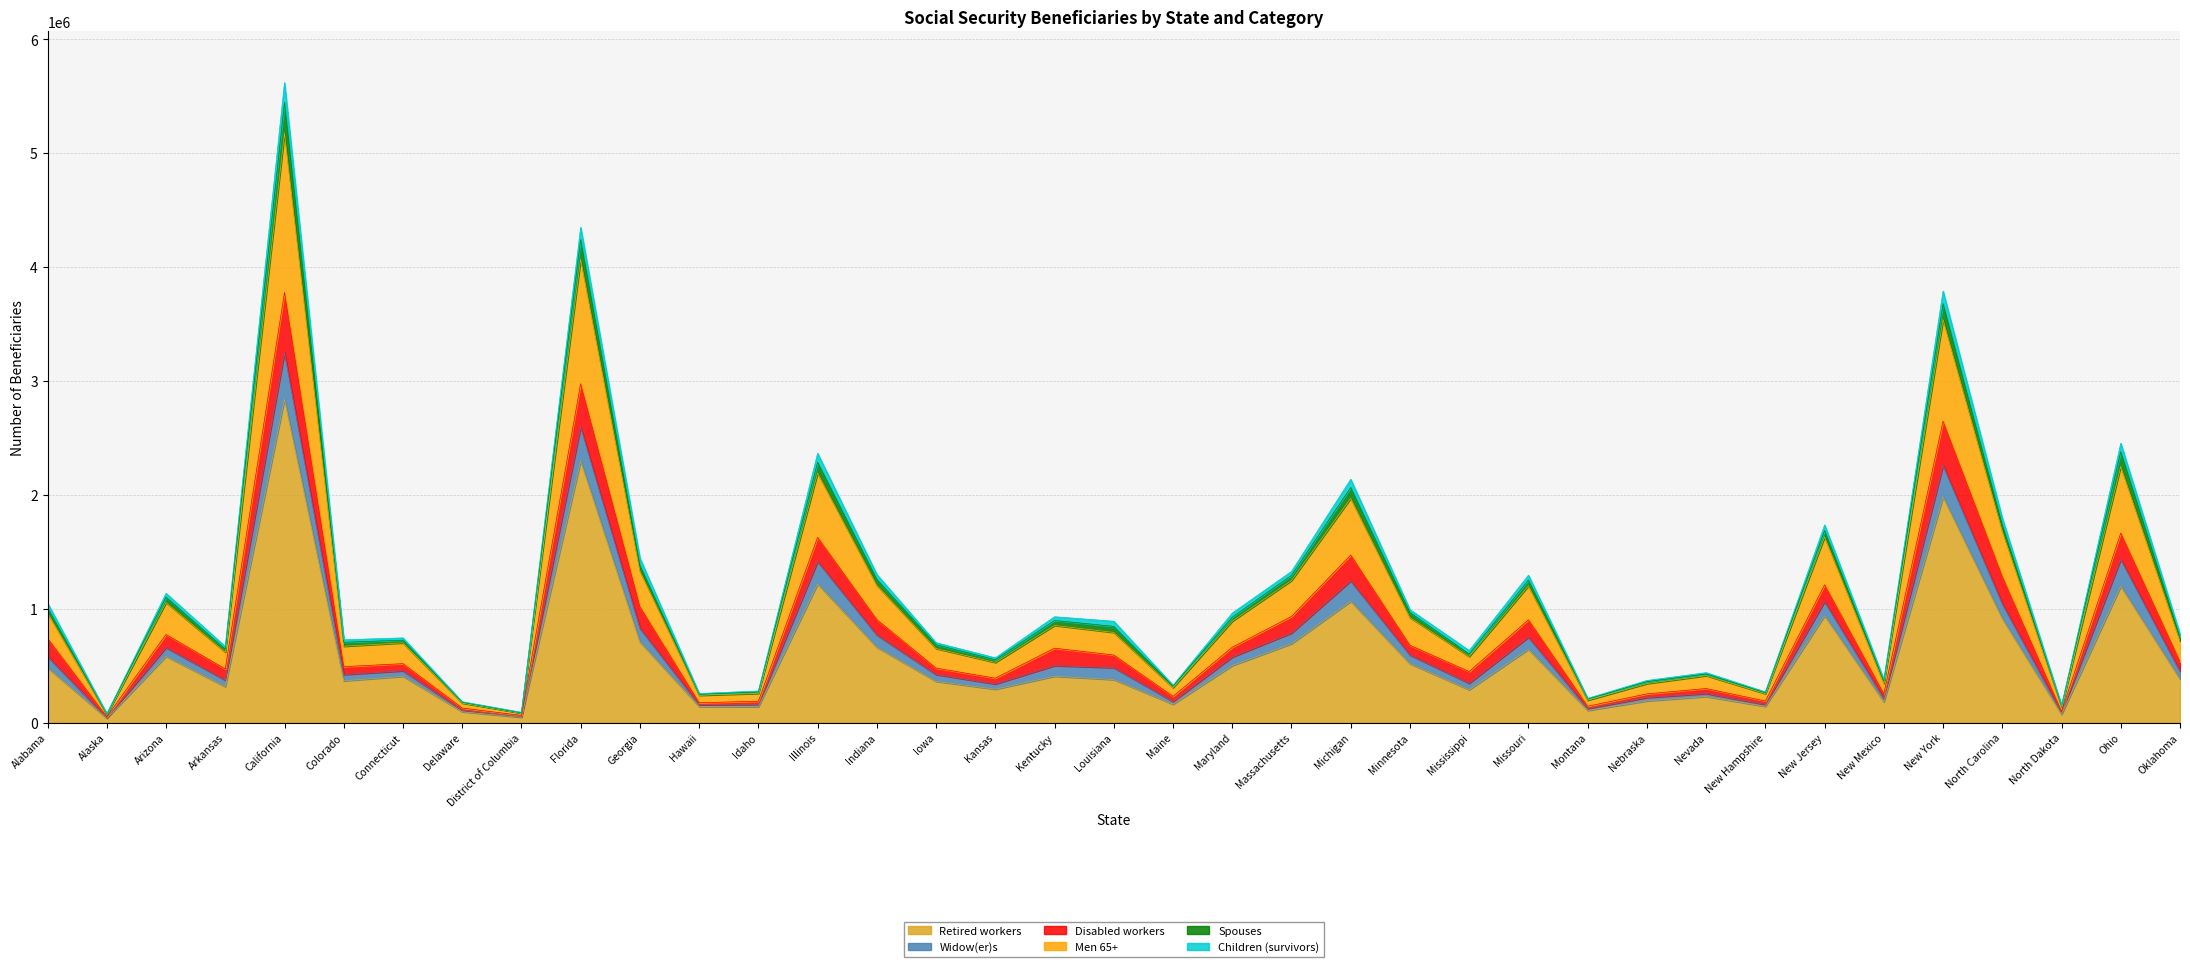

True or false: Disabled workers and Men 65+ cross at least once.

False